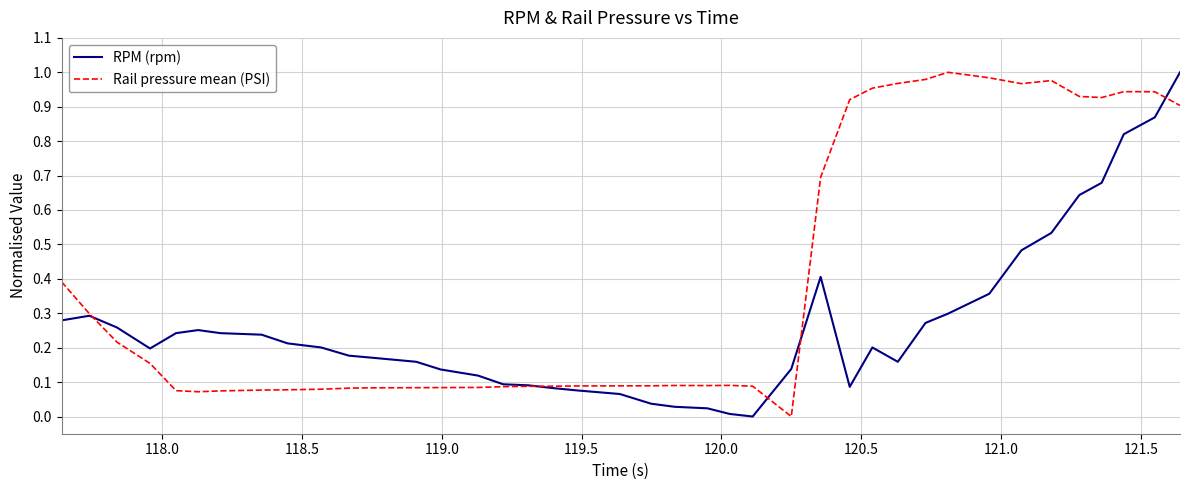

Which series has the largest total across all categories?

Rail pressure mean (PSI)